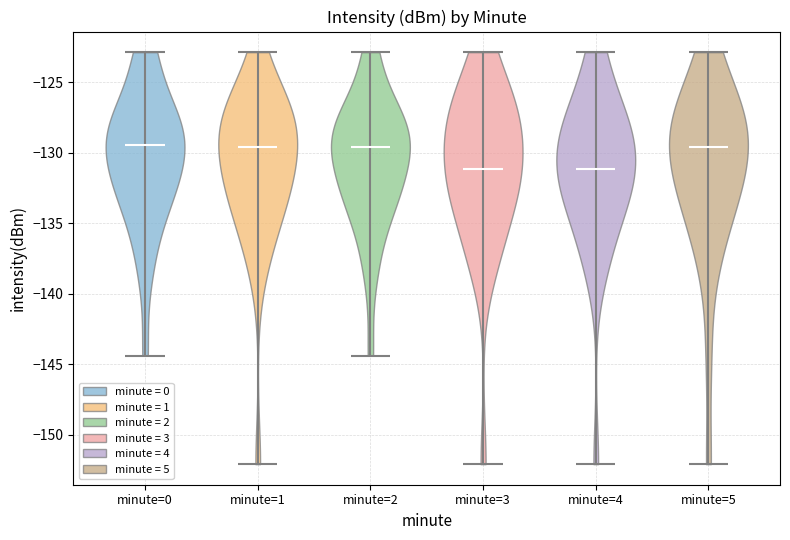

Reading left to right, read every violin against the y-axis: where its median line is, and the lowest and highest points it reaches. The values are not printed on the chart, so give them approximately, as read against the axis.

minute=0: median line -129.5, lowest point -144.5, highest point -123.0
minute=1: median line -129.5, lowest point -152.0, highest point -123.0
minute=2: median line -129.5, lowest point -144.5, highest point -123.0
minute=3: median line -131.0, lowest point -152.0, highest point -123.0
minute=4: median line -131.0, lowest point -152.0, highest point -123.0
minute=5: median line -129.5, lowest point -152.0, highest point -123.0